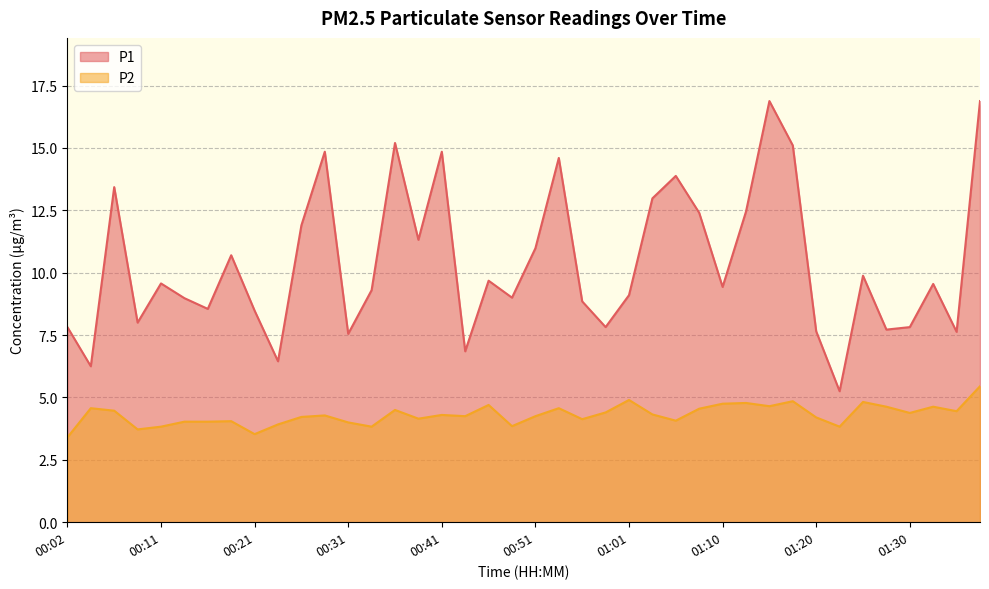

Which label corresponds to the largest value in the chart?

01:15